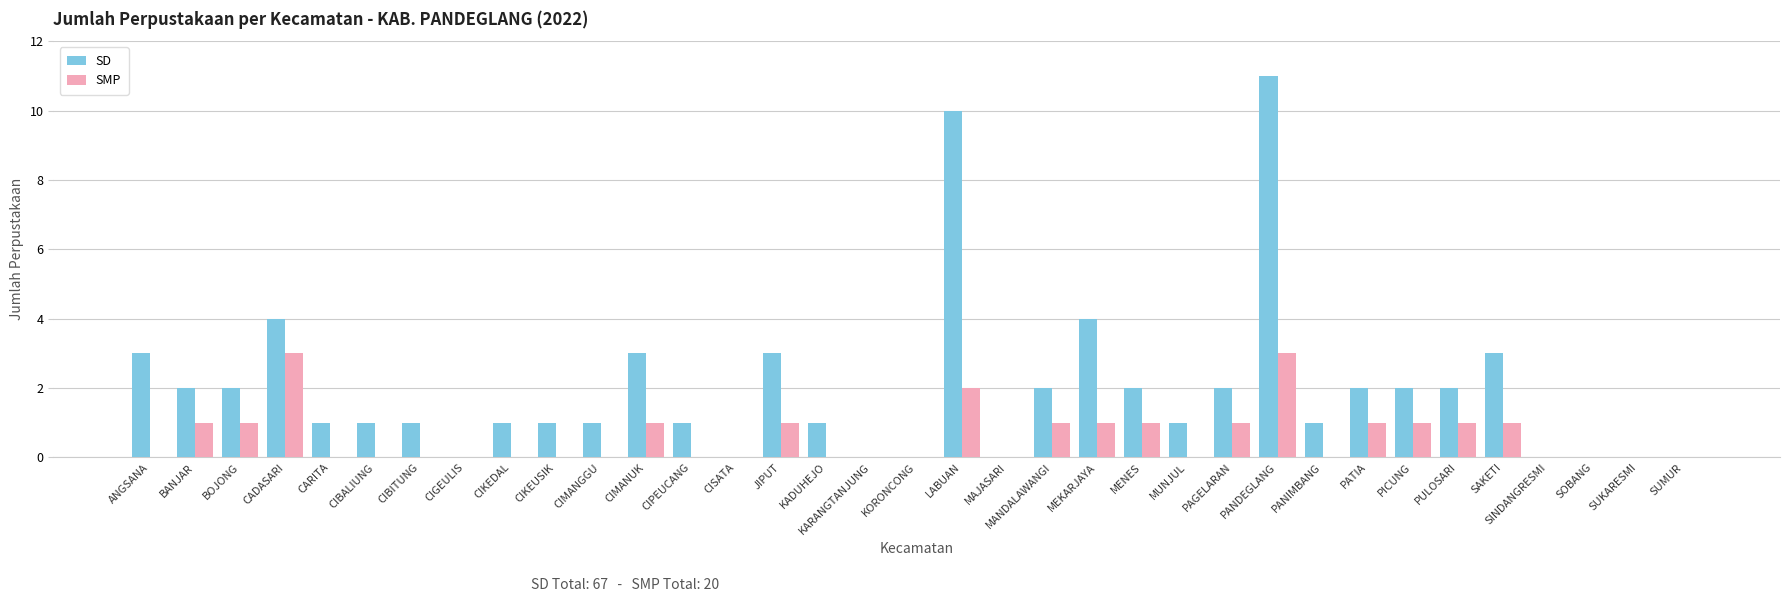

What is the sum of the SD values at CARITA and BOJONG?

3